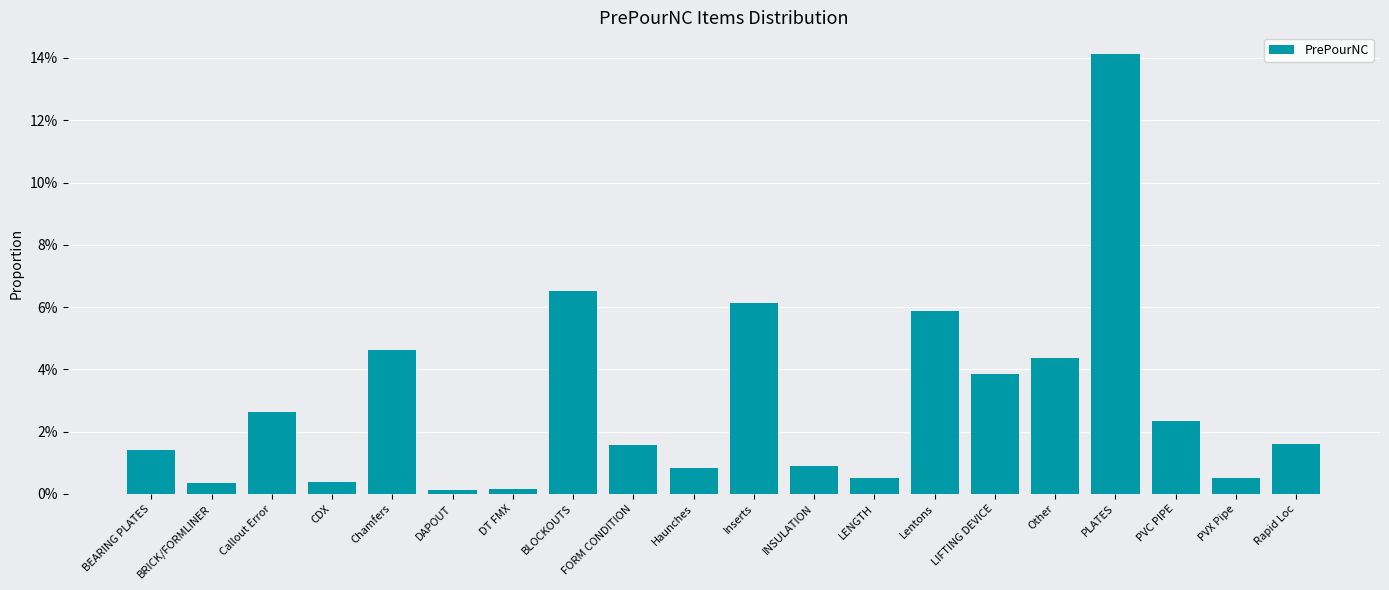

The chart shows a value of 0.0 at LENGTH. True or false?

False